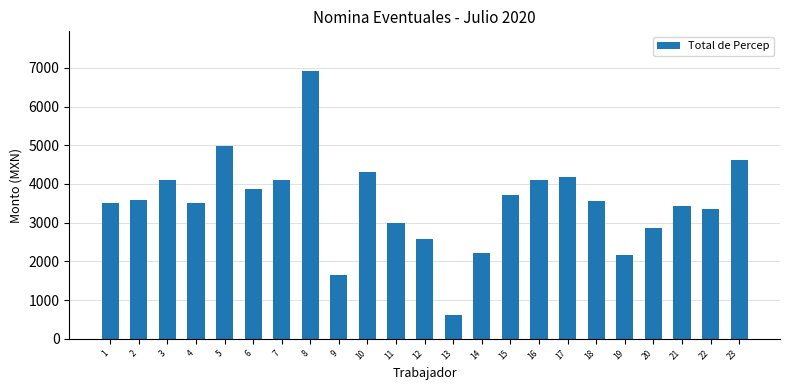

Is it true that the value at 9 is 2343.7?

False